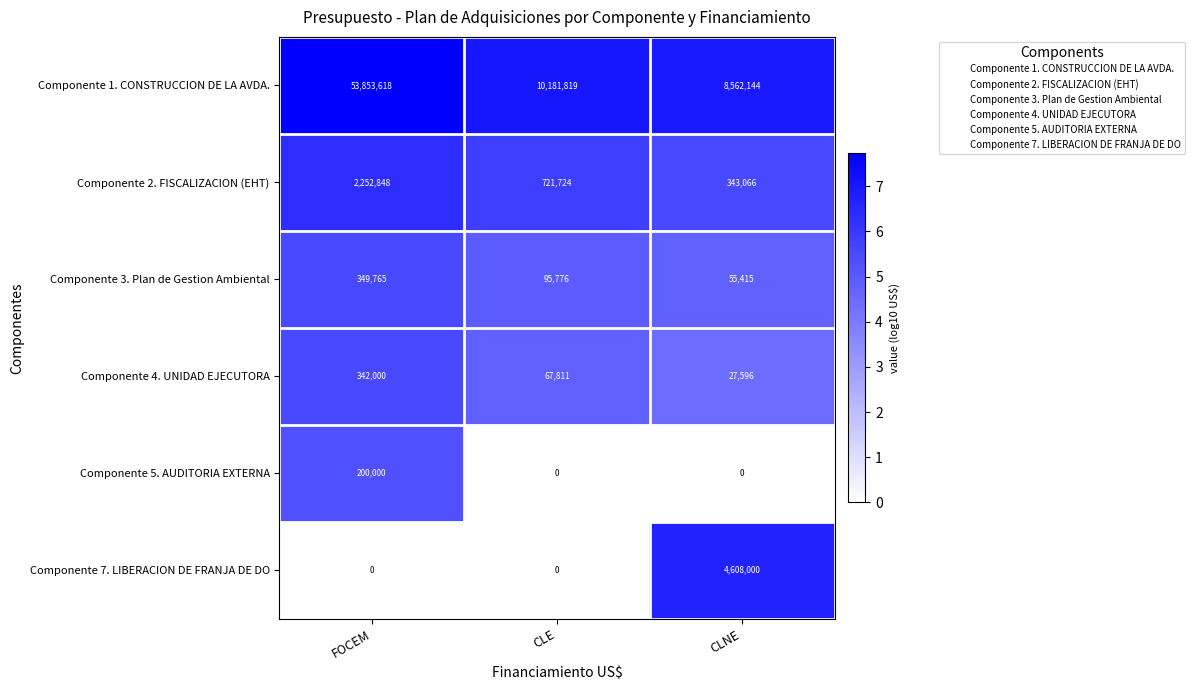

What is the greatest value displayed?

53853618